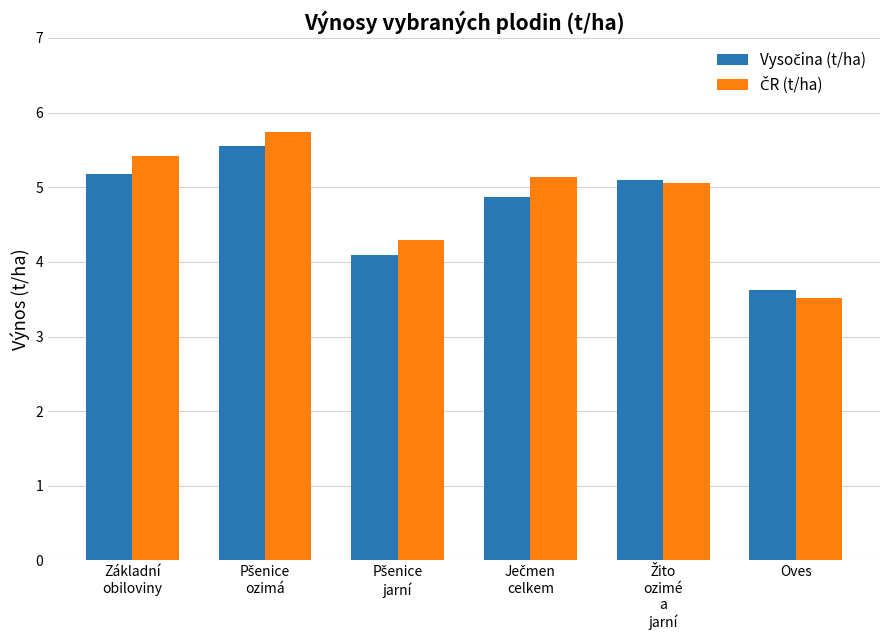

At how many categories does at least one series exceed 4?

5